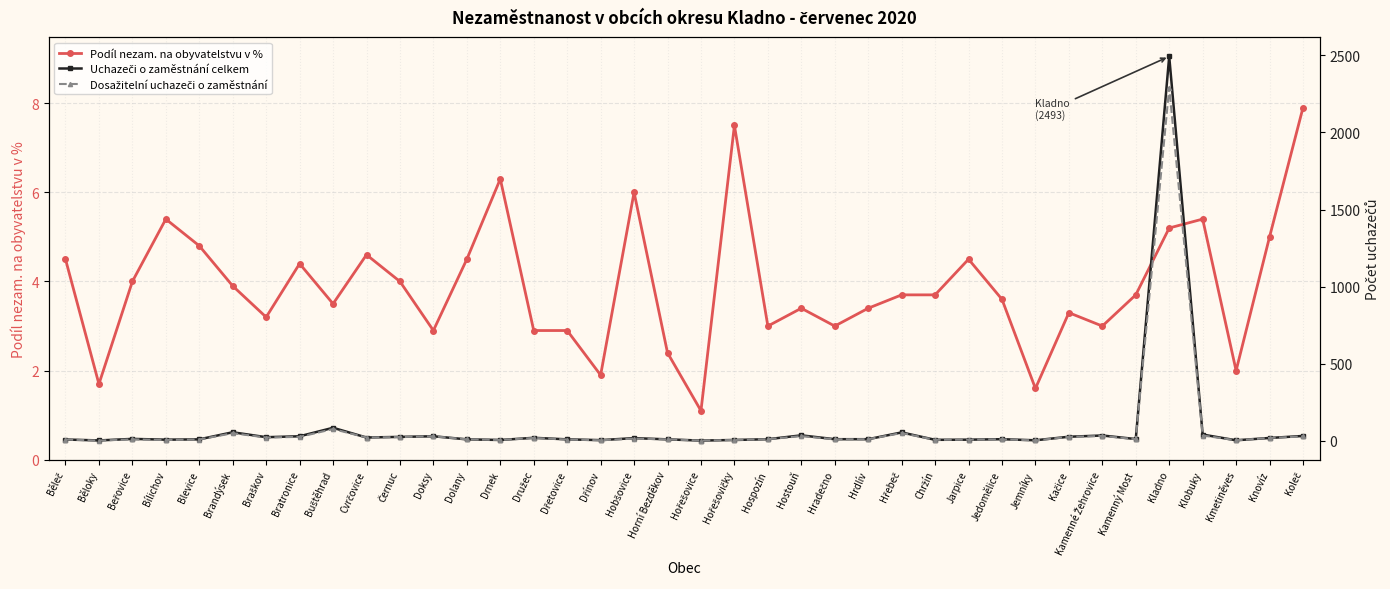

How many times do Podíl nezam. na obyvatelstvu v % and Uchazeči o zaměstnání celkem cross each other?

4